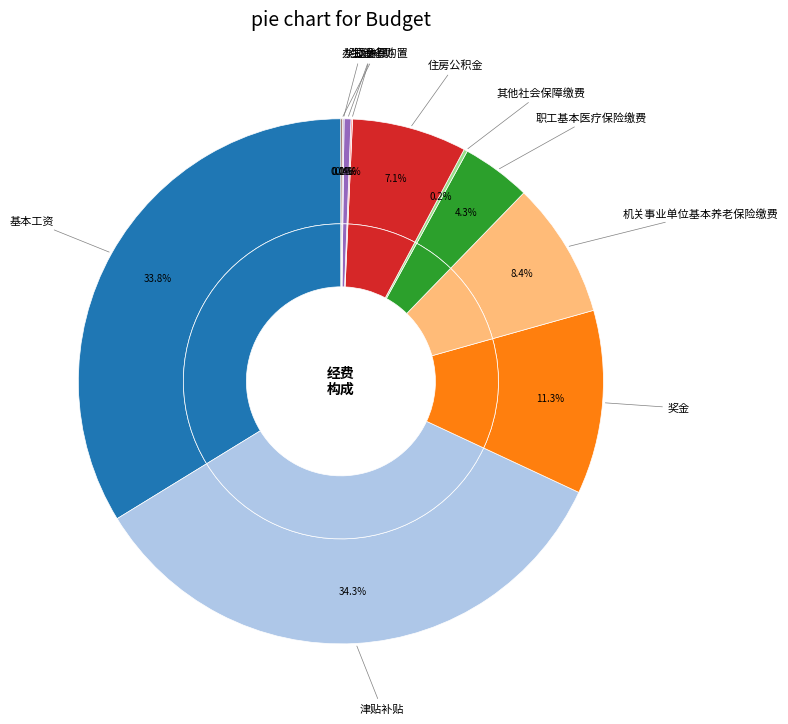

To the nearest percent, what is the difference between the largest and smallest slice percentages?

34%